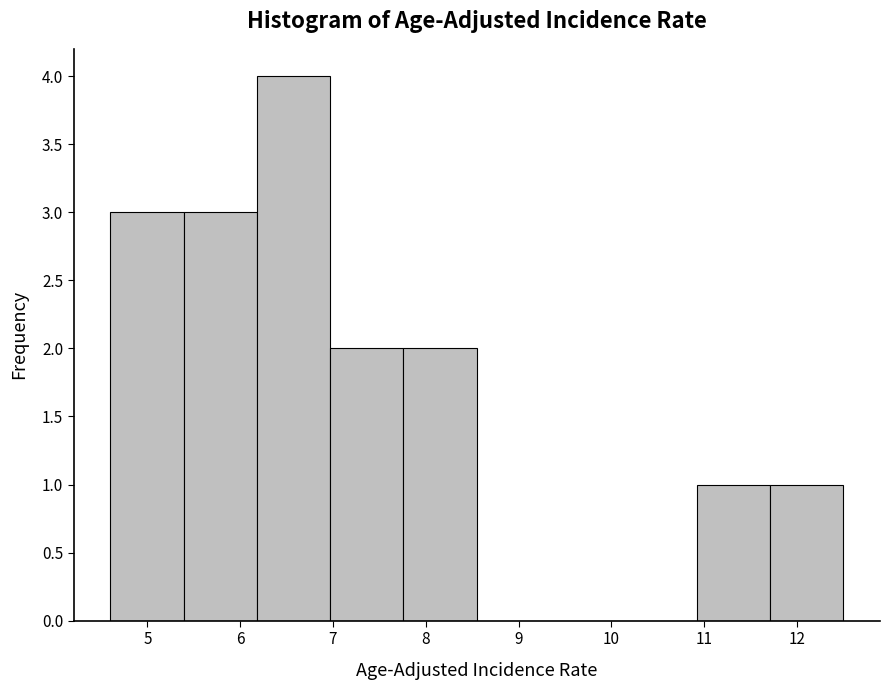

How tall is the bar that spans 5.39 to 6.18 on the x-axis? Neither the bar edges nor the heights are printed on the chart, so give them approximately, as read against the axes.

3